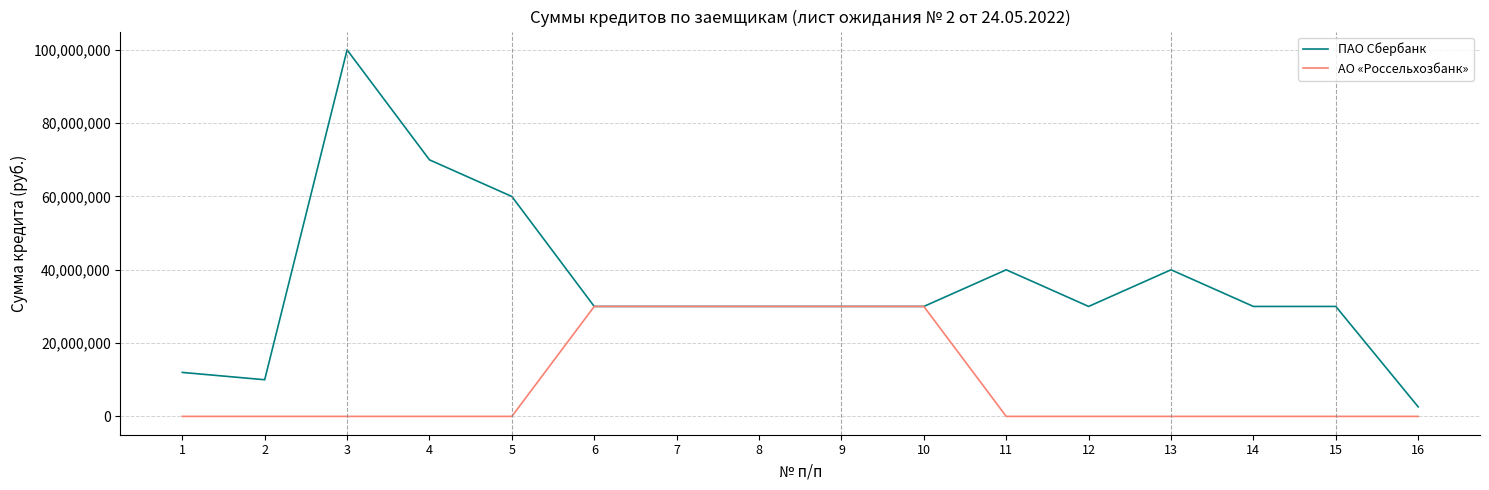

True or false: АО «Россельхозбанк» has a value of 0 at 3.

True